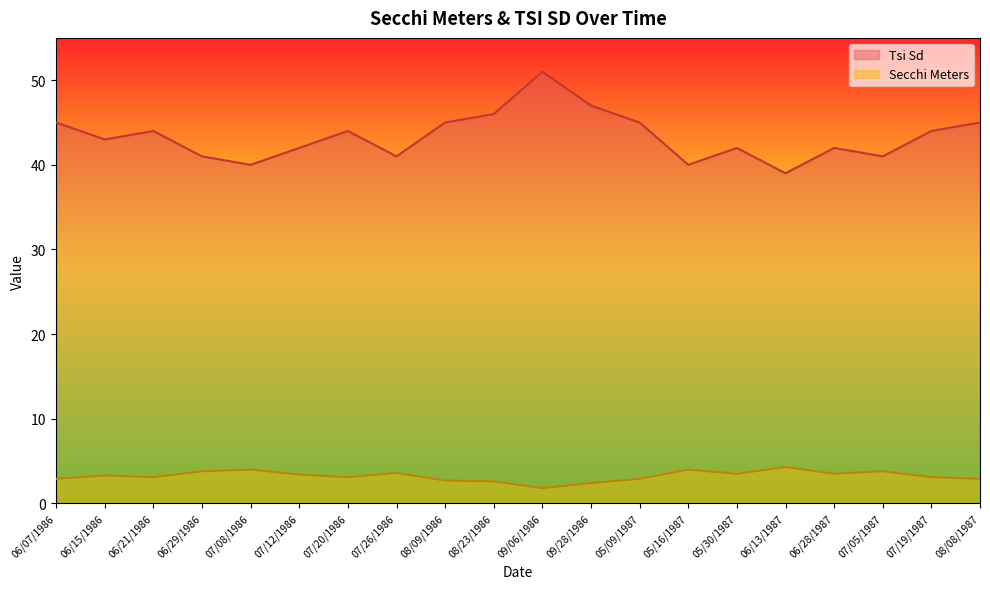

At which category is the sum across all series the highest?

09/06/1986